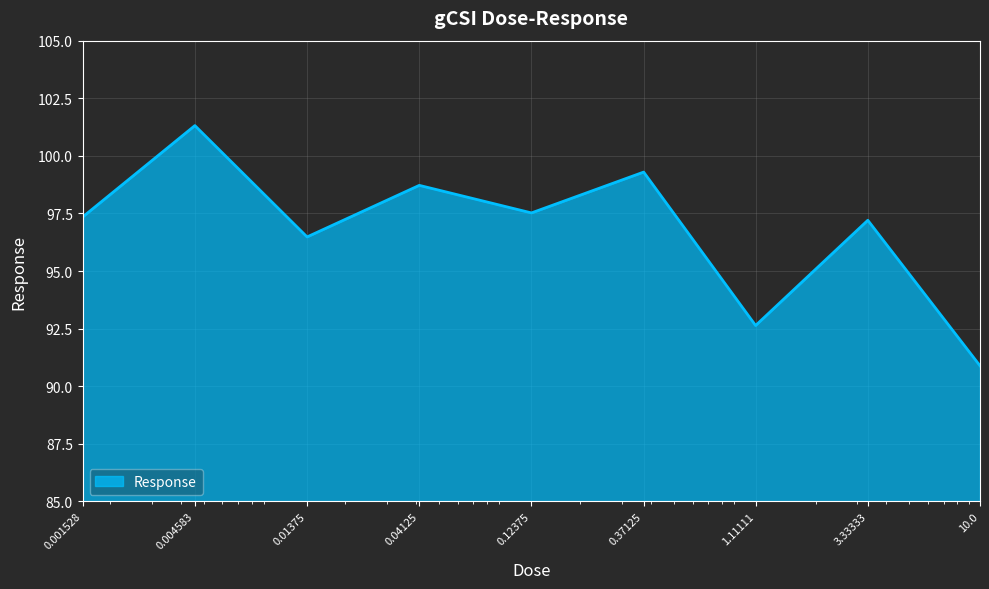

What is the minimum value shown in the chart?

90.9